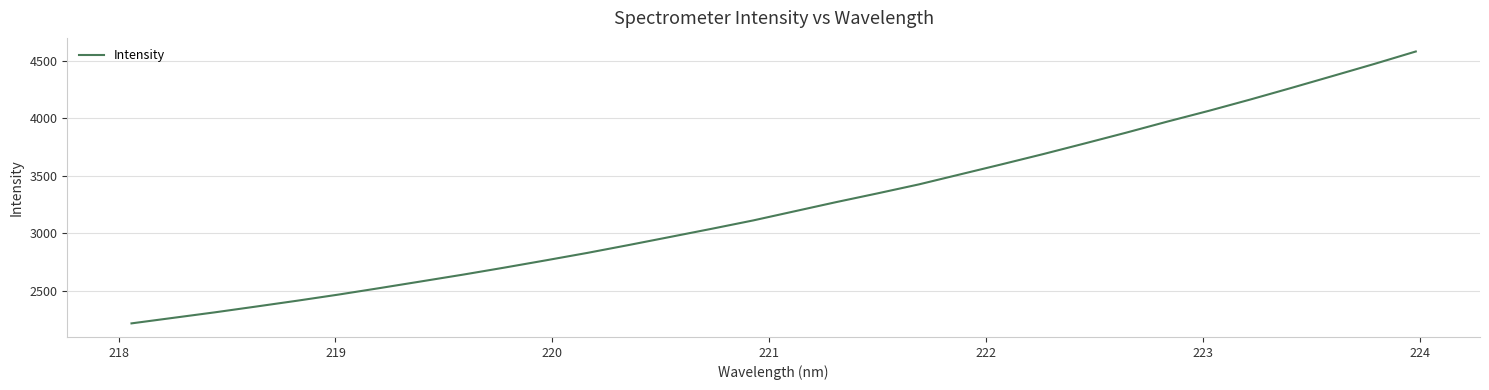

What is the minimum value shown in the chart?

2213.8